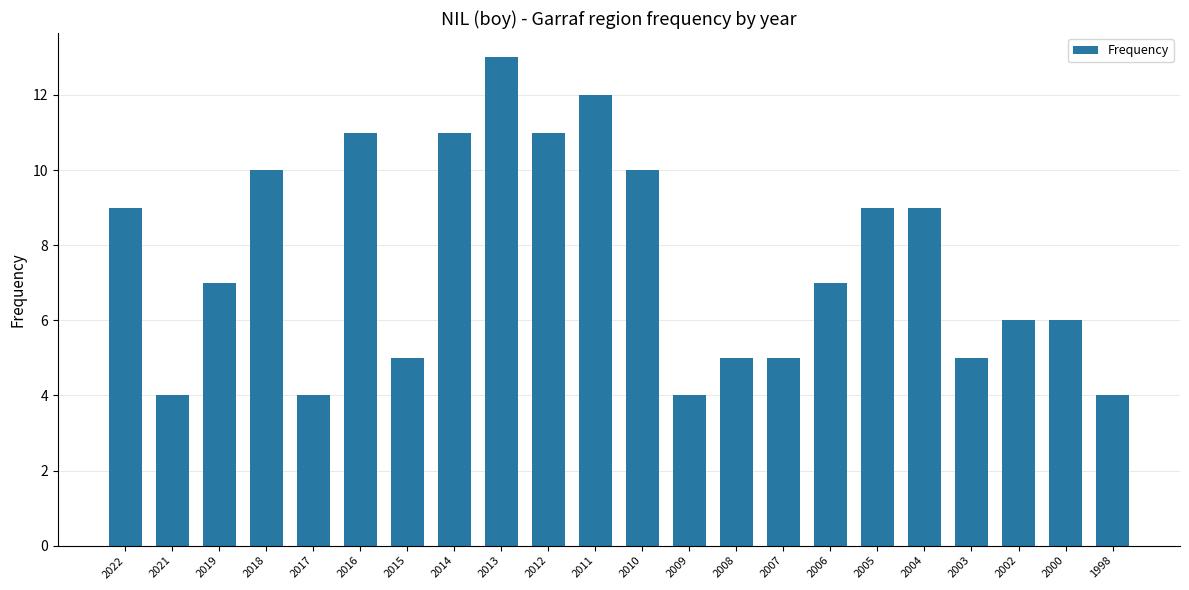

What is the sum of the values at 2007 and 2000?

11